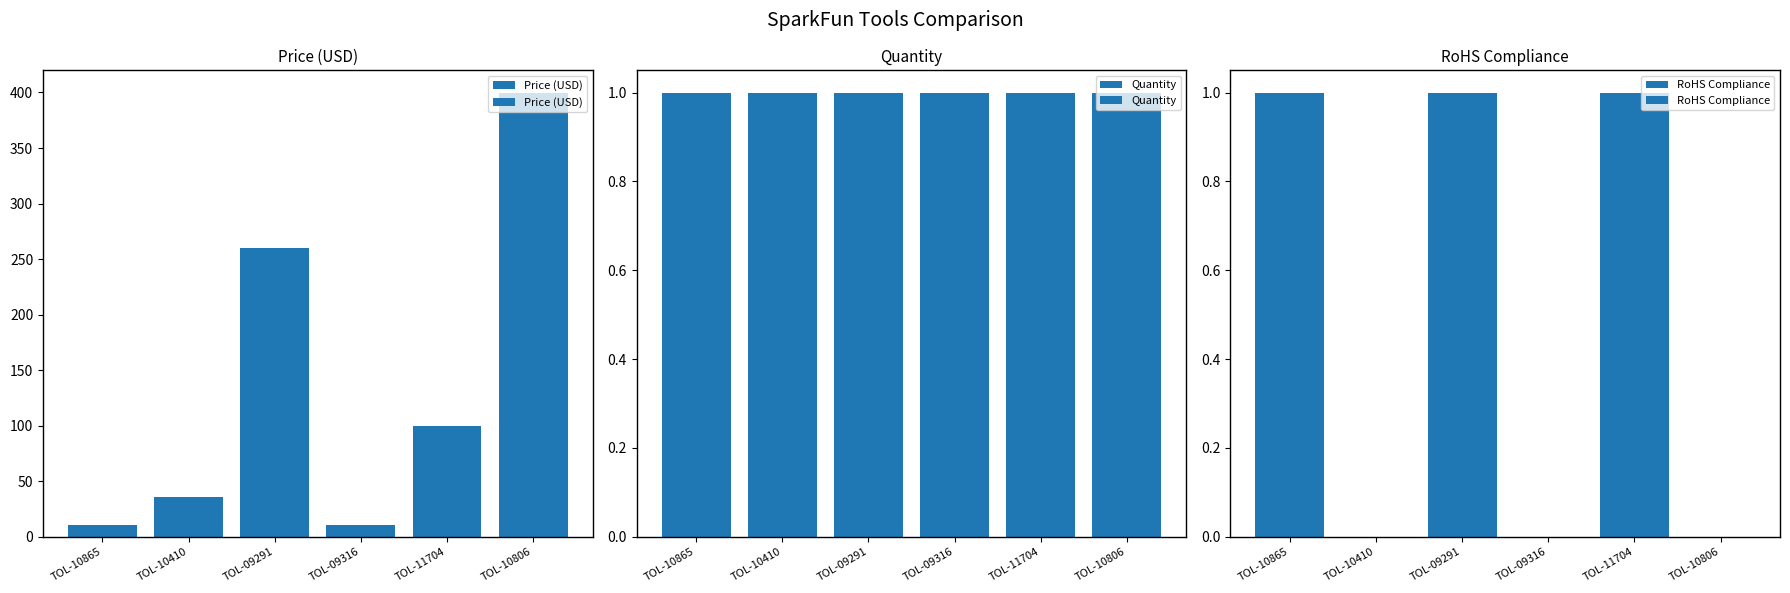

At which category is the sum across all series the highest?

TOL-10806